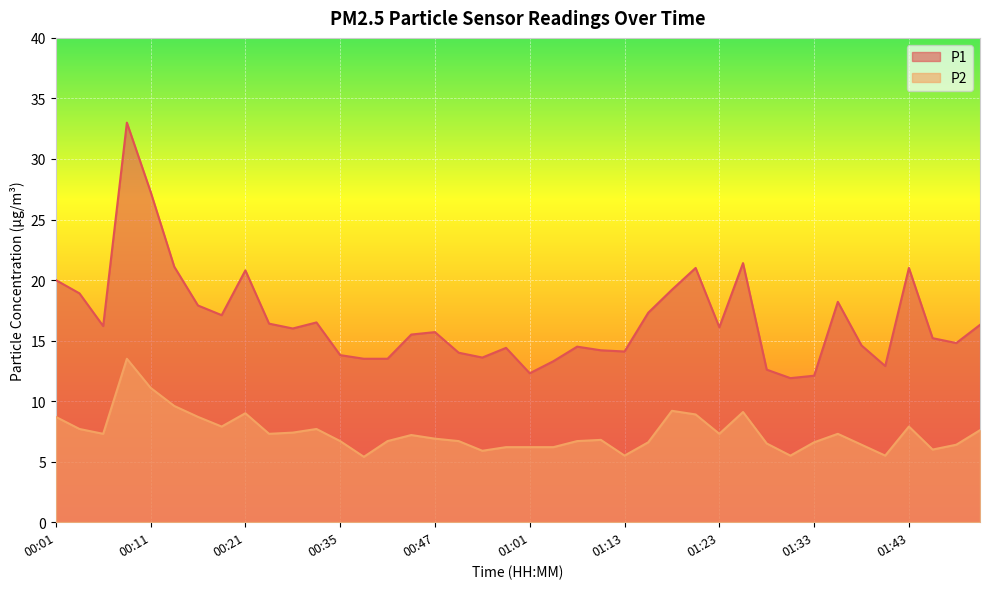

In P1, how many points are lower than both neighbors (excluding endpoints)?

10